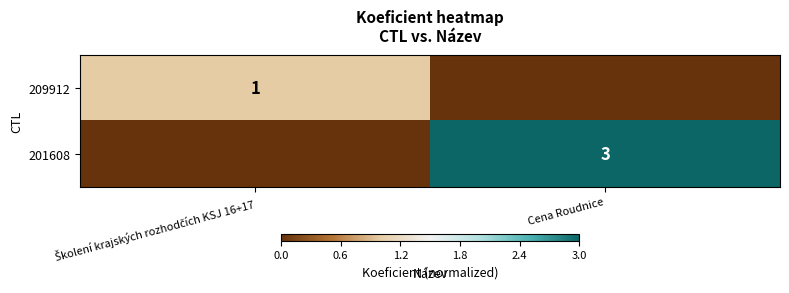

The value of 201608 at Cena Roudnice is 3. True or false?

True